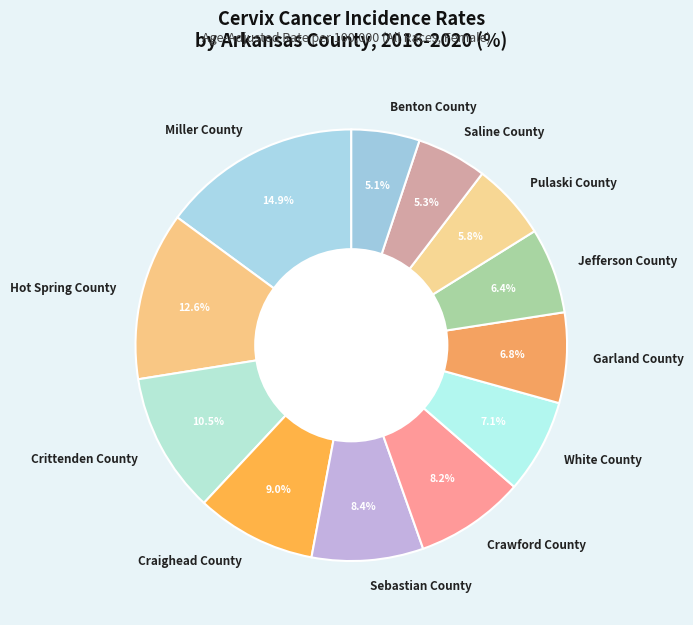

Do Saline County and Craighead County together represent more than half of the pie?

No